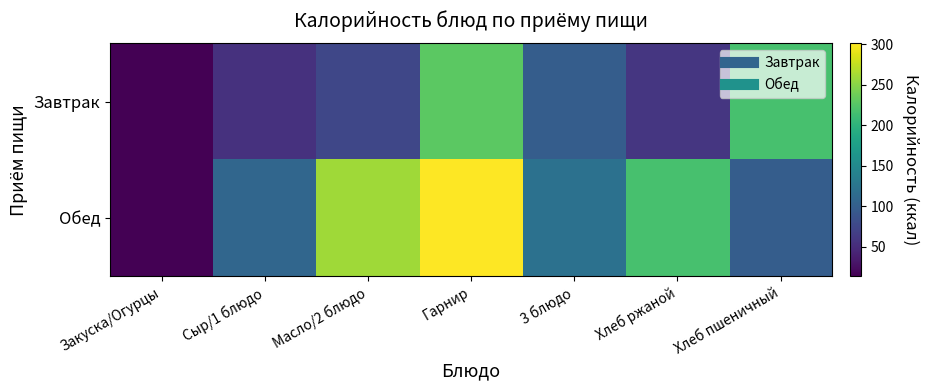

What is the smallest value displayed?

13.6